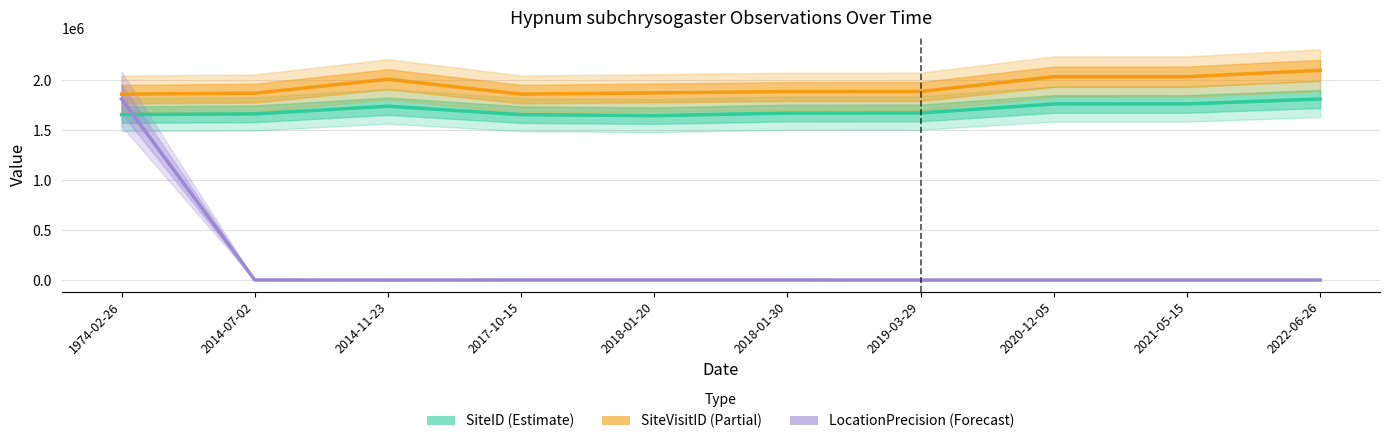

Which series changed the most between 2018-01-20 and 2020-12-05?

SiteVisitID (Partial)